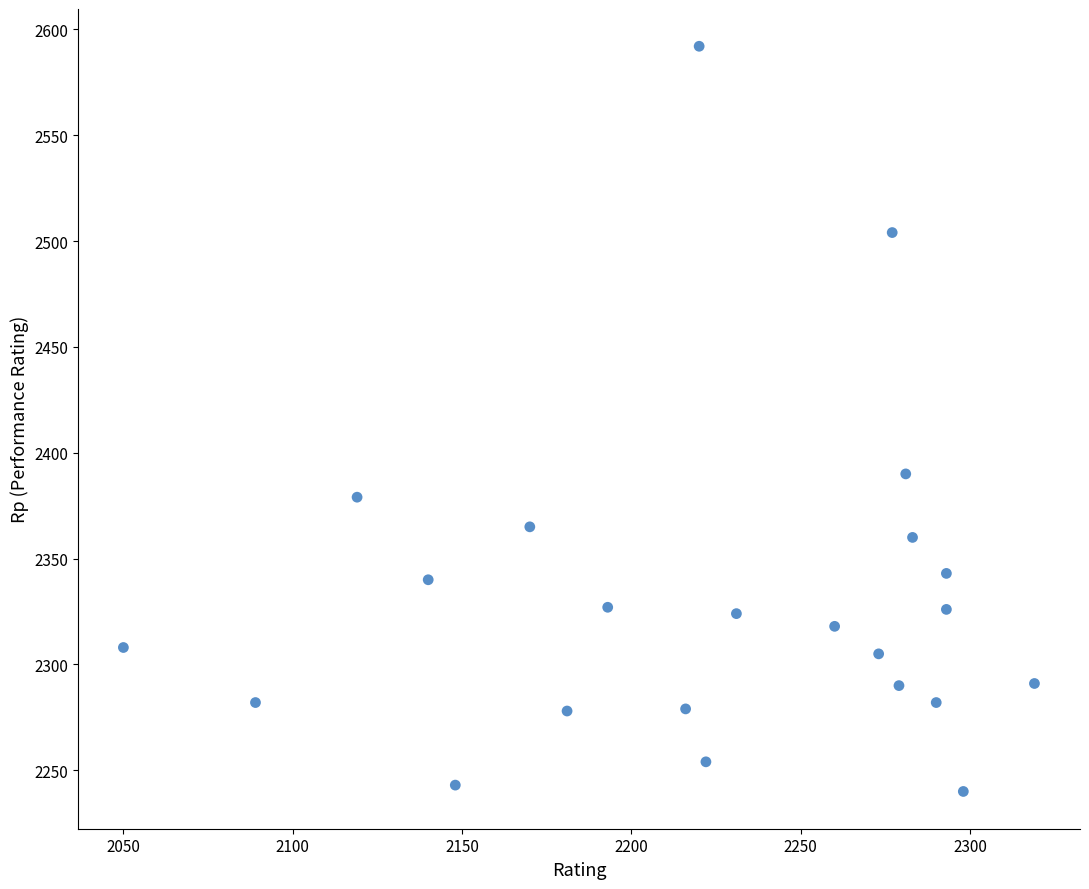

What is the range of X values (max minus min)?

269